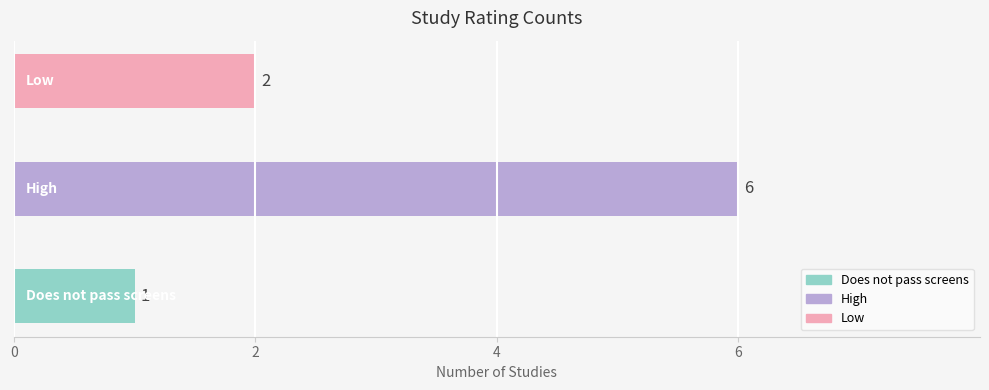

What is the average value?

3